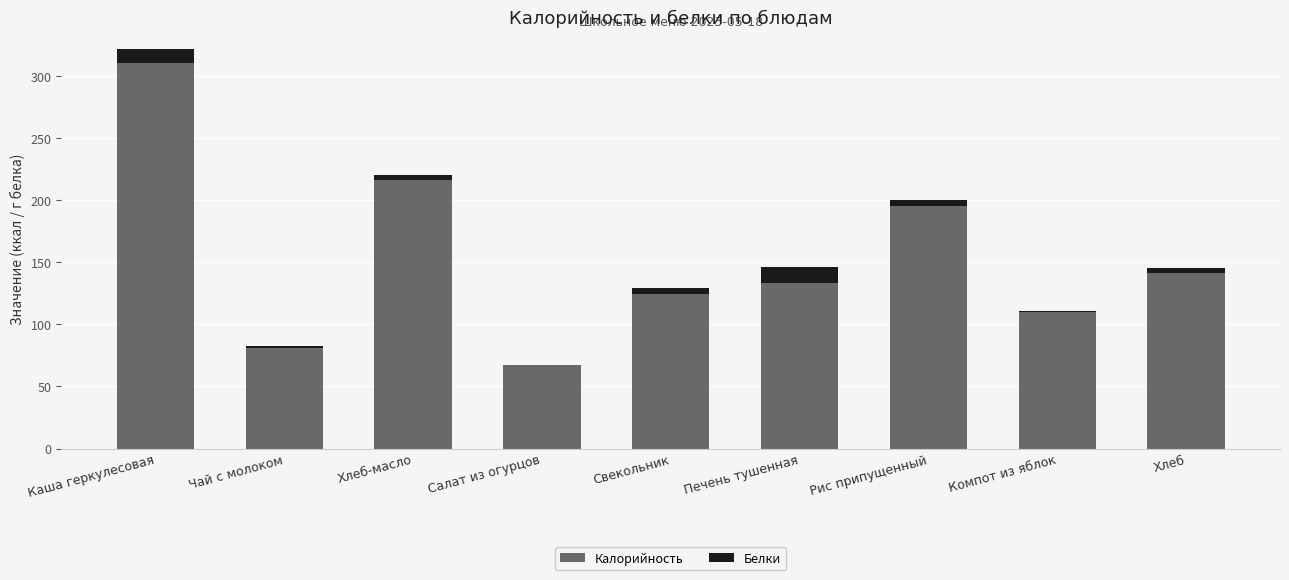

Where is Калорийность nearest to the value 188?

Рис припущенный